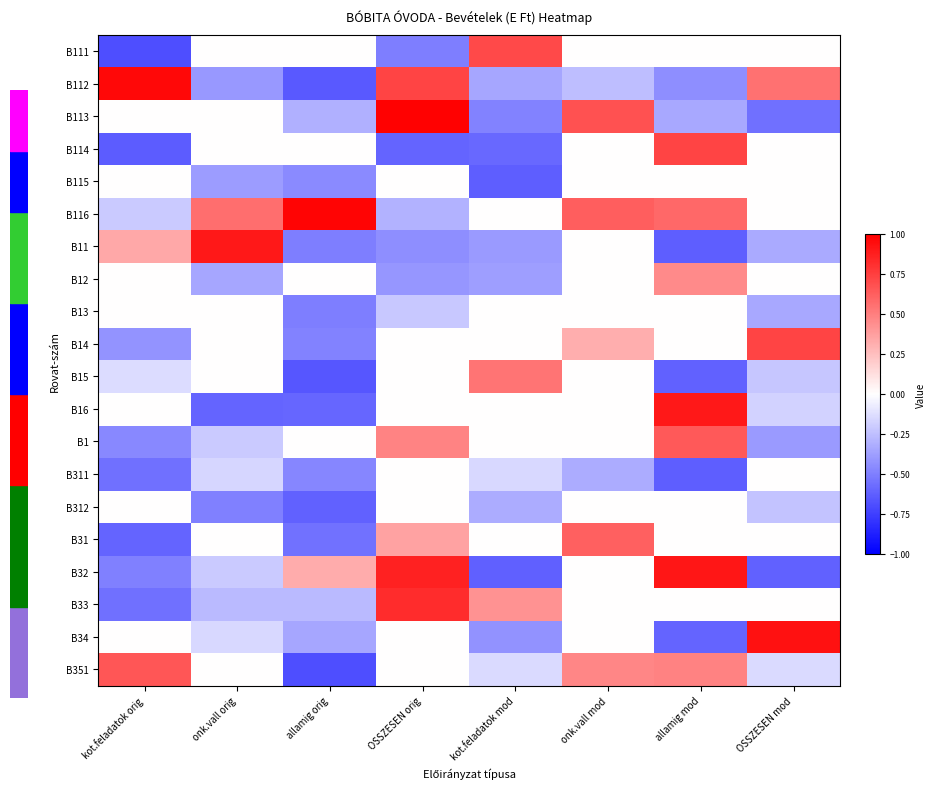

Which has a higher value, kot.feladatok orig or allamig mod?

allamig mod